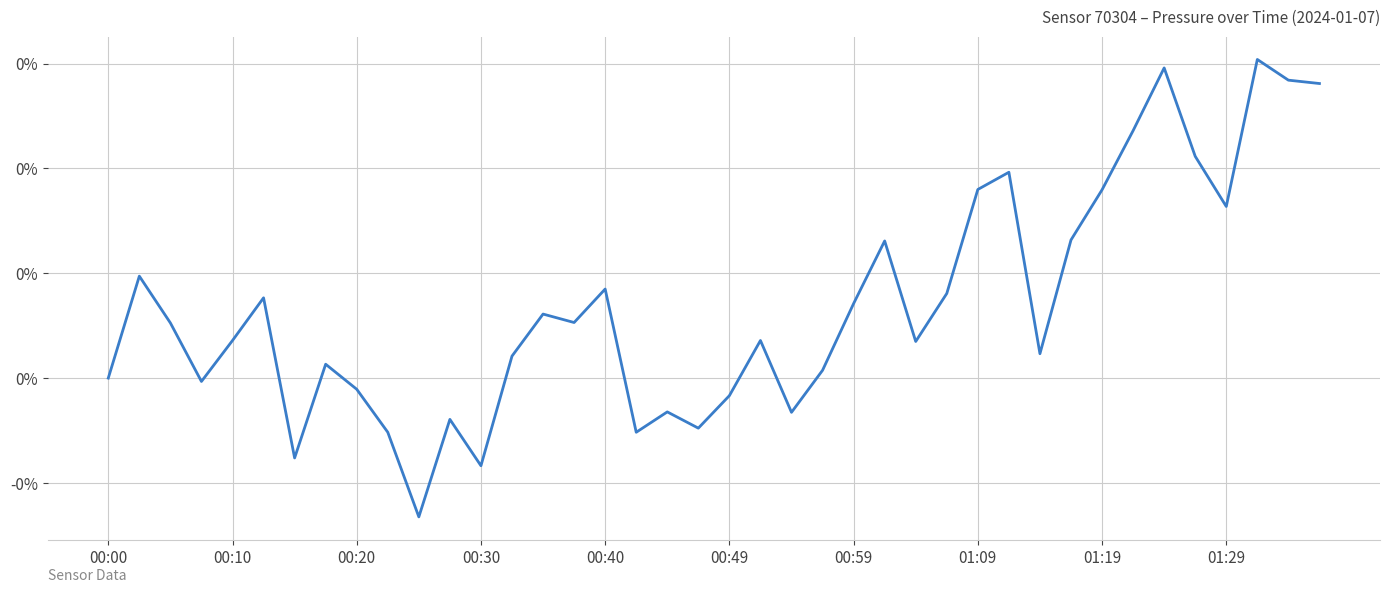

Does the chart have visible grid lines?

Yes